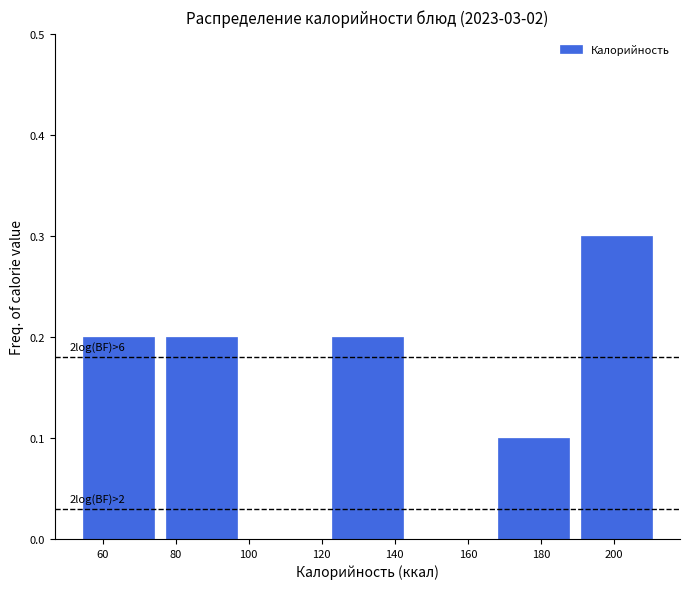

Which range on the x-axis has the tallest bar?

190 to 212